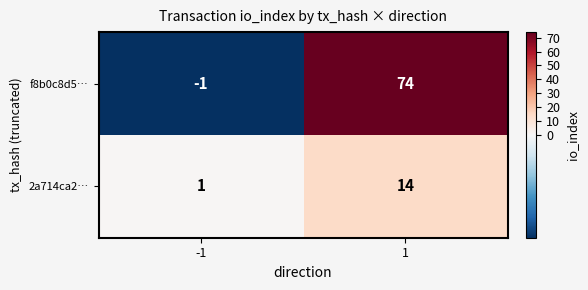

What is the sum of all 2a714ca2… values?

15